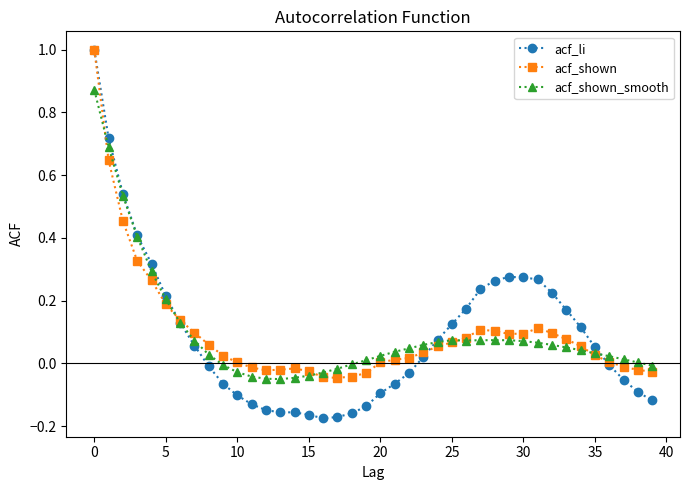

Which series has the largest range (max minus min)?

acf_li